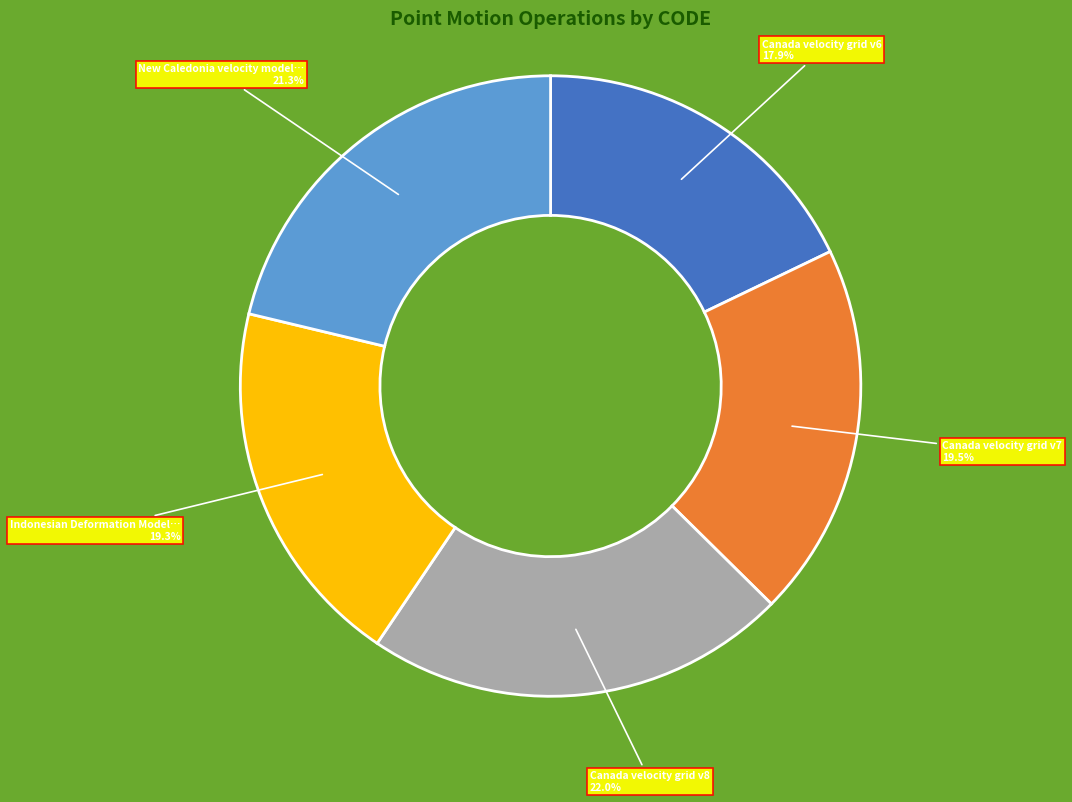

Does any single category account for the majority?

No